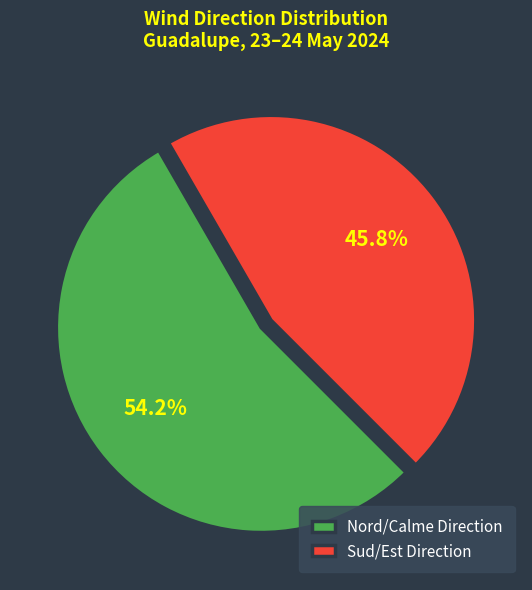

What is the largest slice in the pie chart?

Nord/Calme Direction